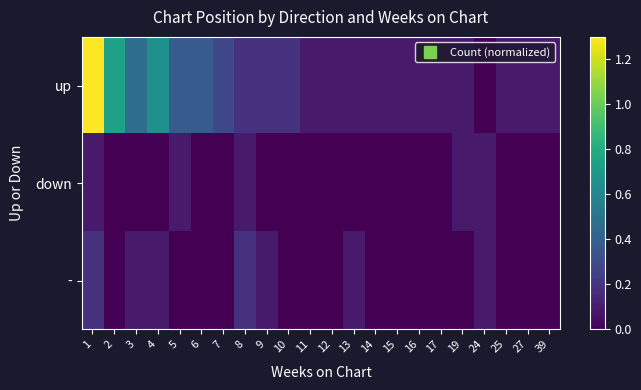

Rank the series at 39 from highest to lowest value.

up, down, -